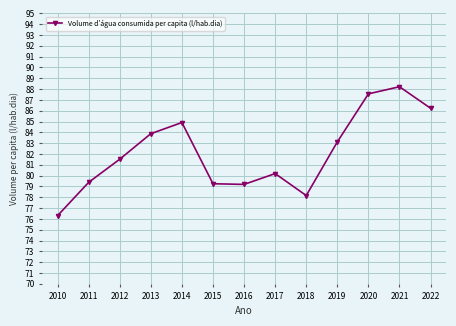

Which has a higher value, 2015 or 2012?

2012